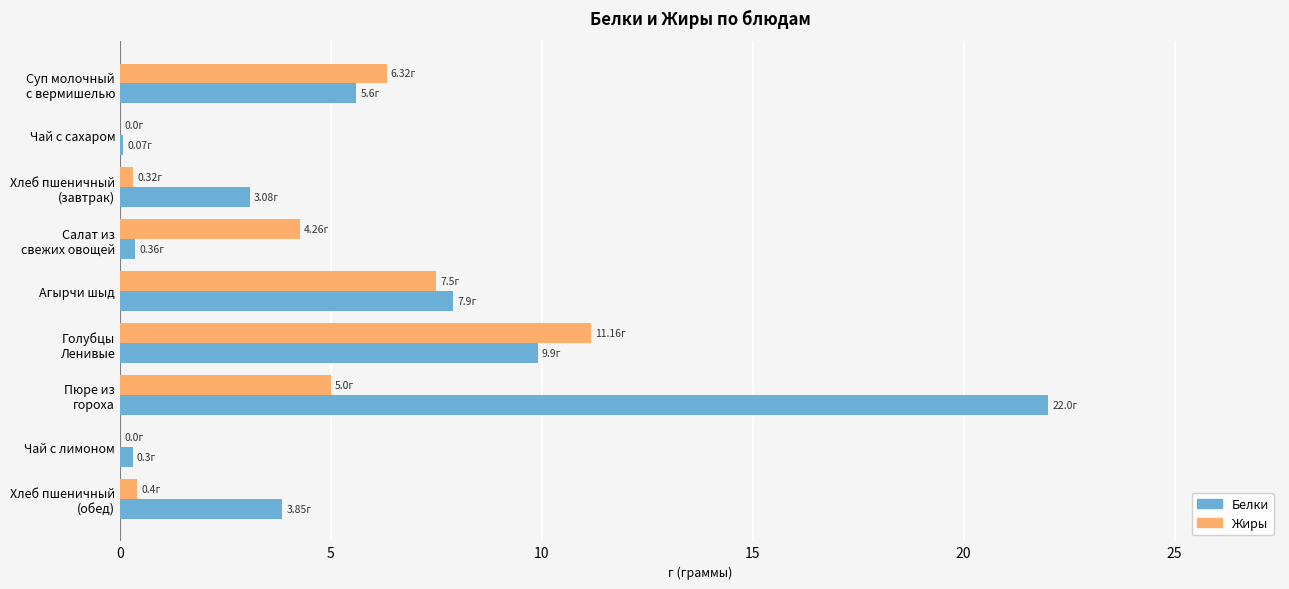

Which series has the largest total across all categories?

Белки